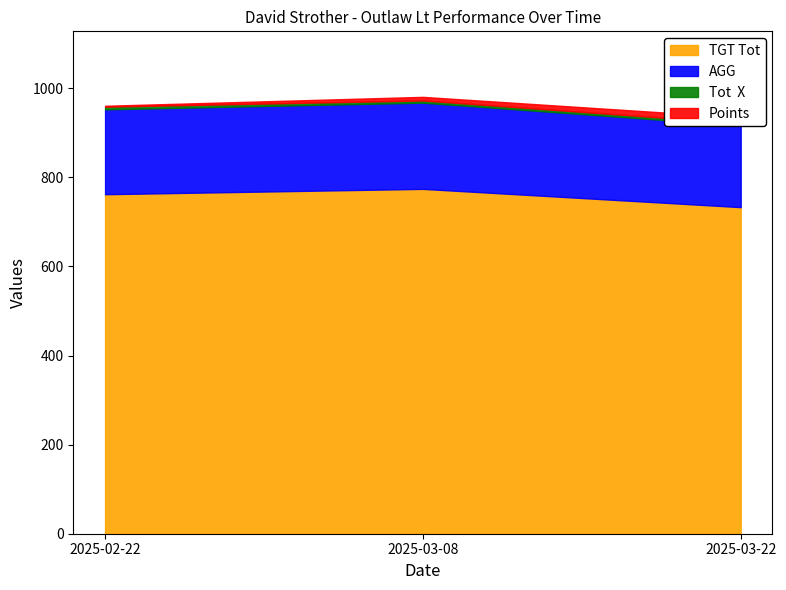

Rank the categories by Points value from highest to lowest.

2025-03-22, 2025-03-08, 2025-02-22